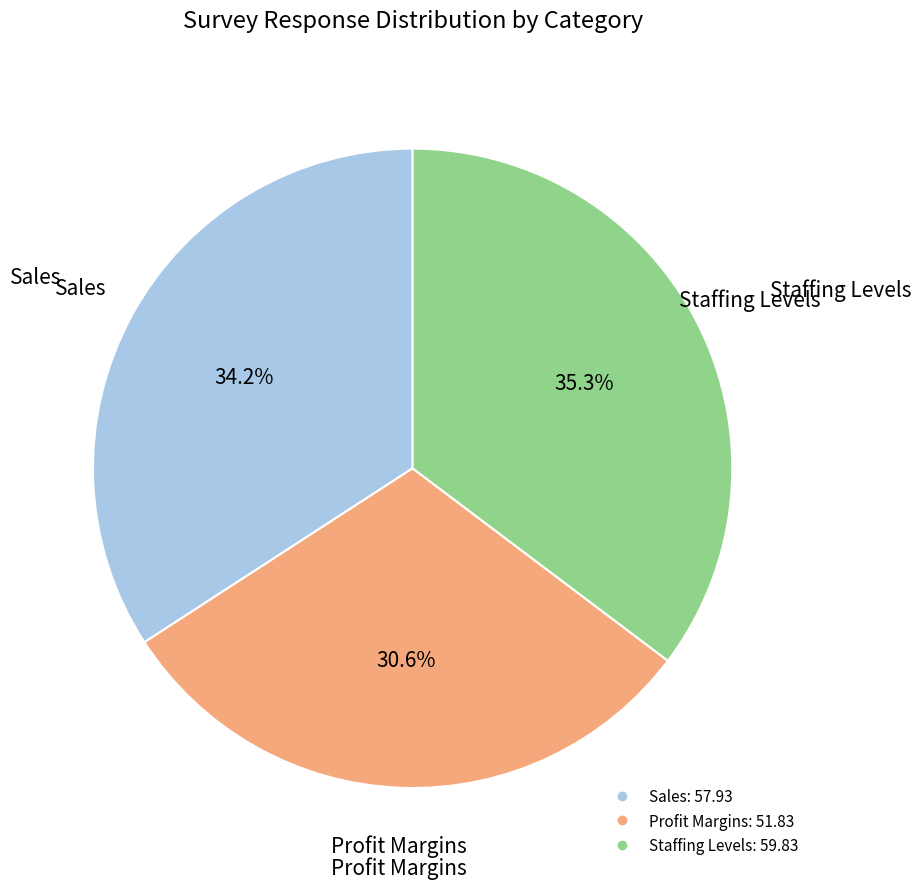

Which slice is the largest?

Staffing Levels